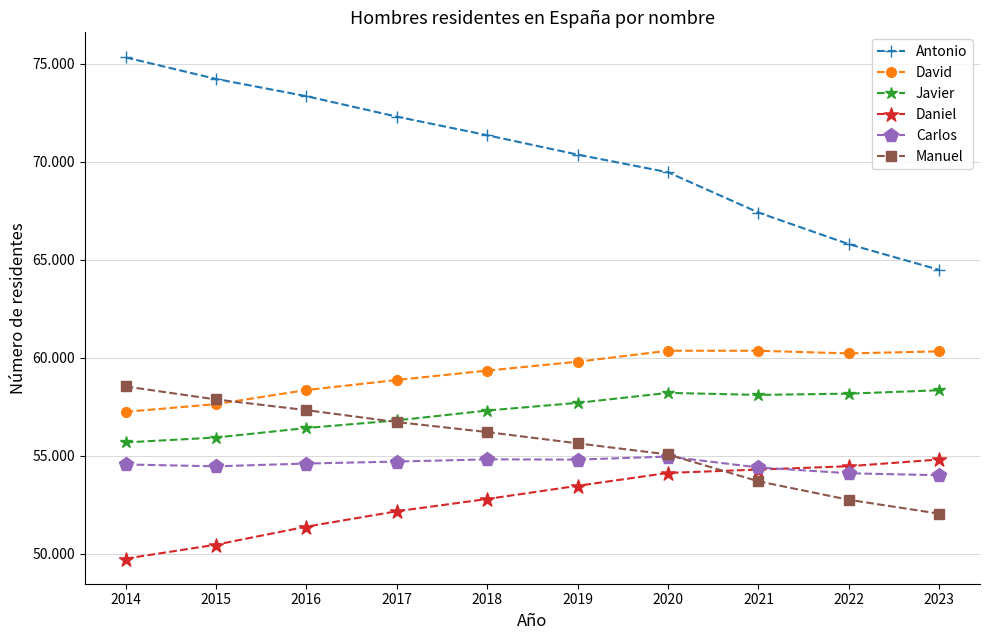

List the series in order of their peak value, lowest first.

Daniel, Carlos, Javier, Manuel, David, Antonio